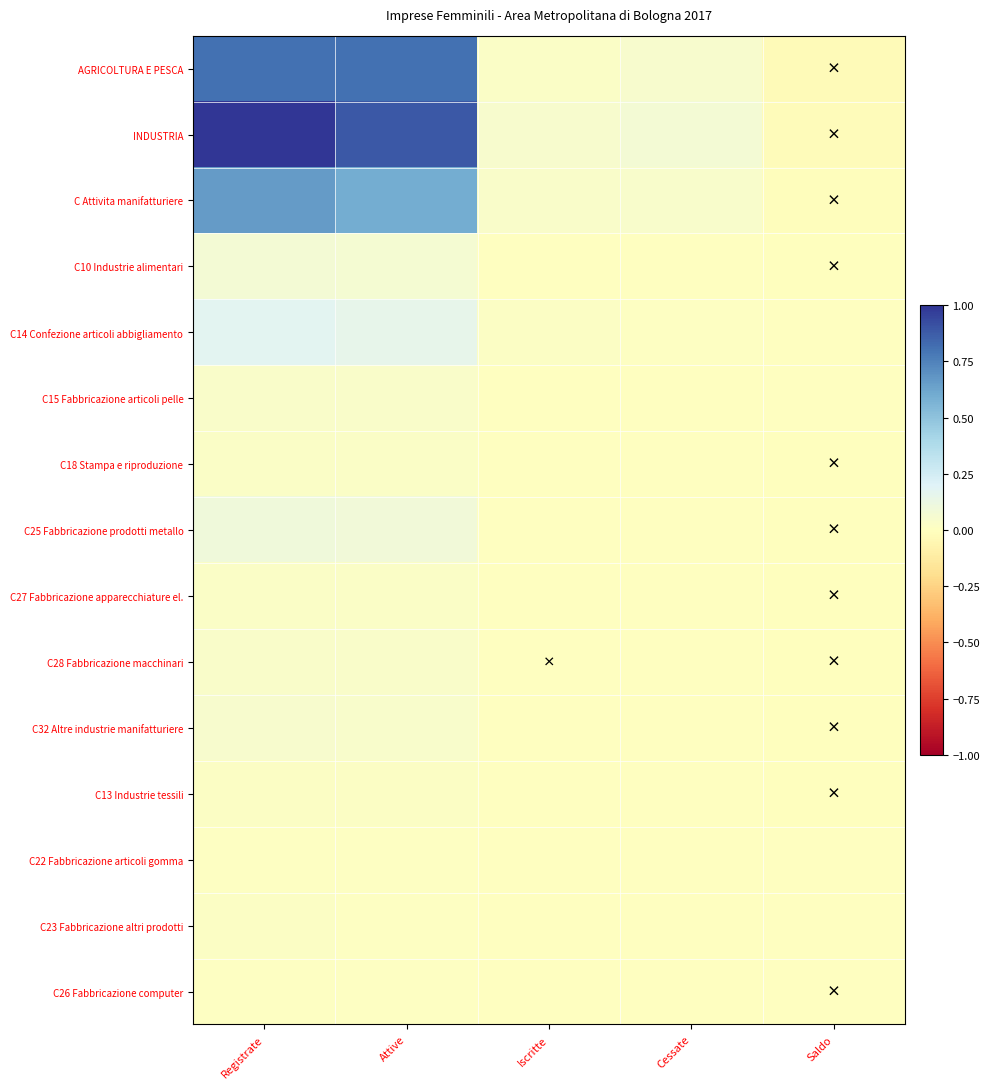

How many series are shown in this chart?

15